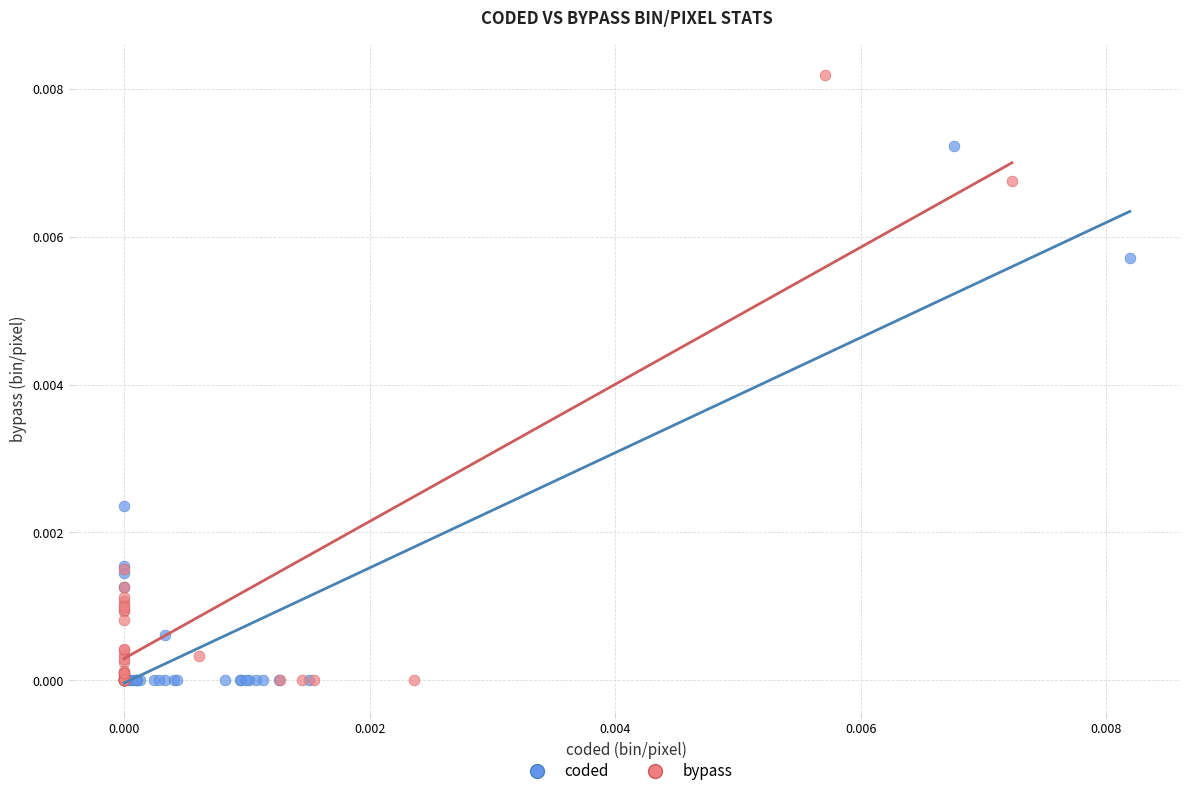

Which series contains the highest Y value?

bypass